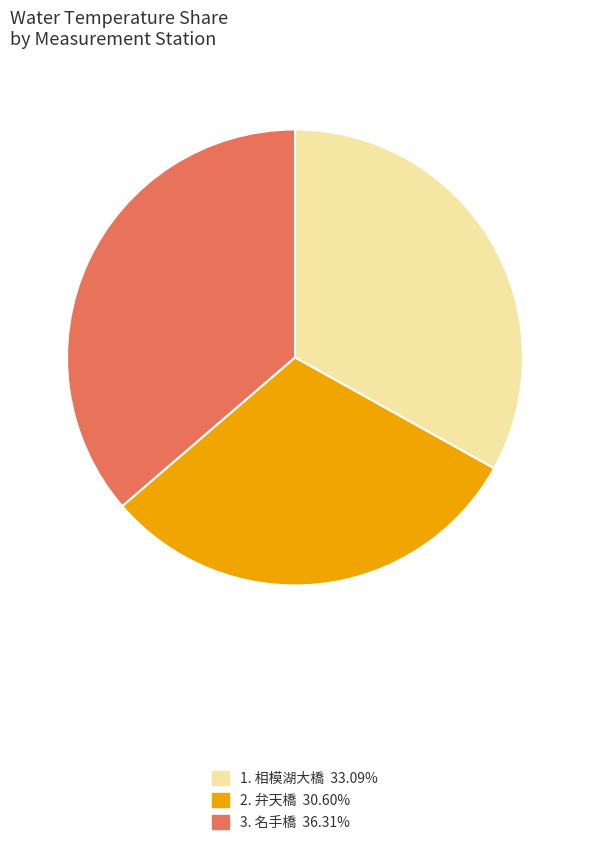

Is there a majority slice in this chart?

No